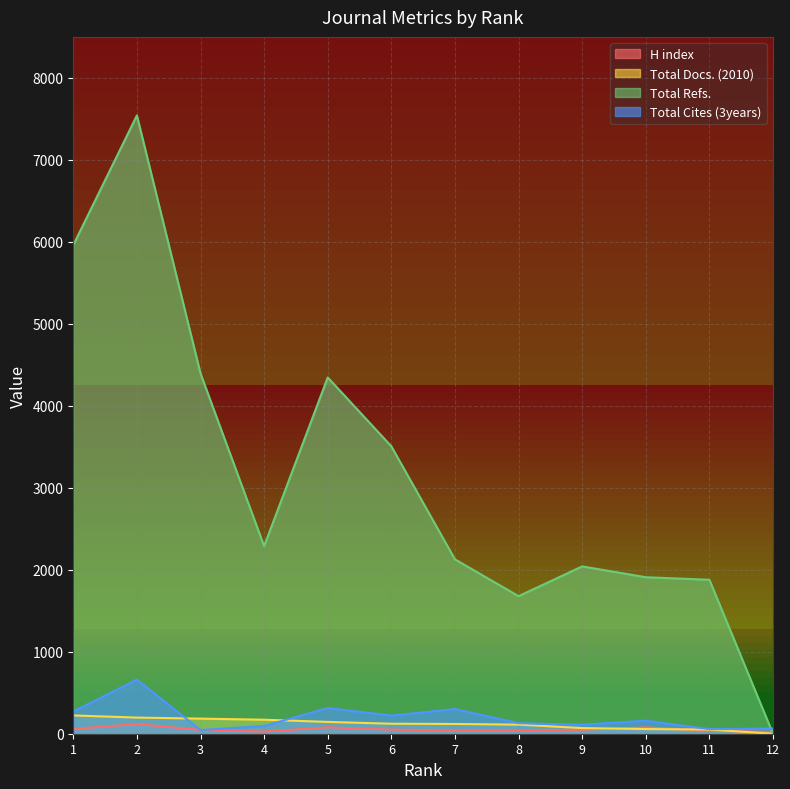

True or false: H index and Total Refs. intersect in this chart.

True